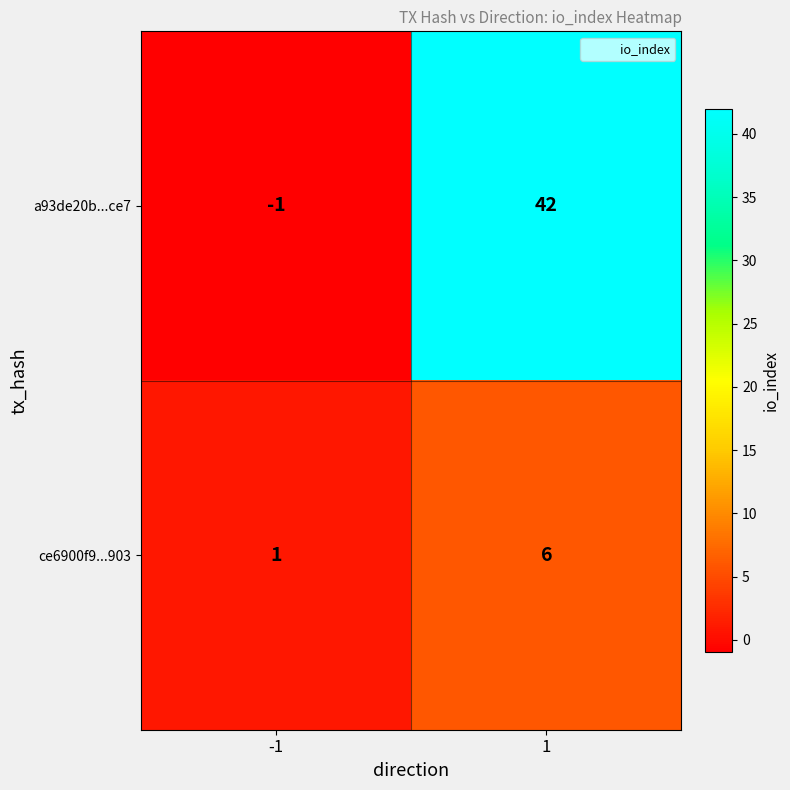

What is the total value across all series at 1?

48